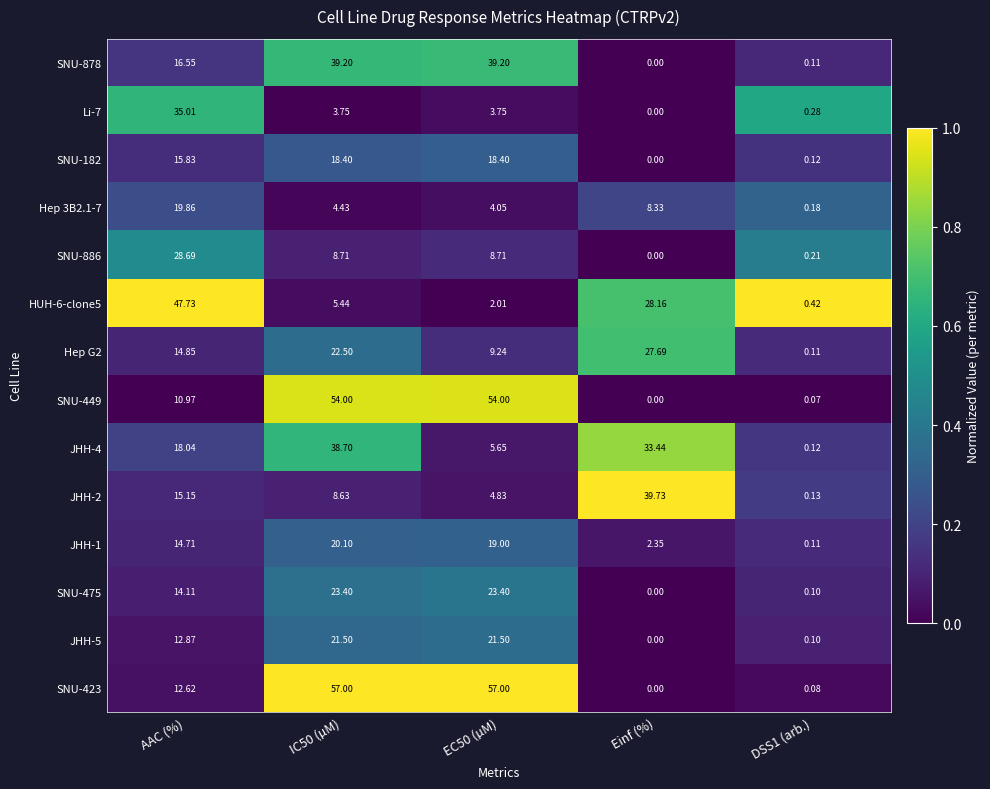

Which category has the lowest value in the SNU-449 series?

Einf (%)